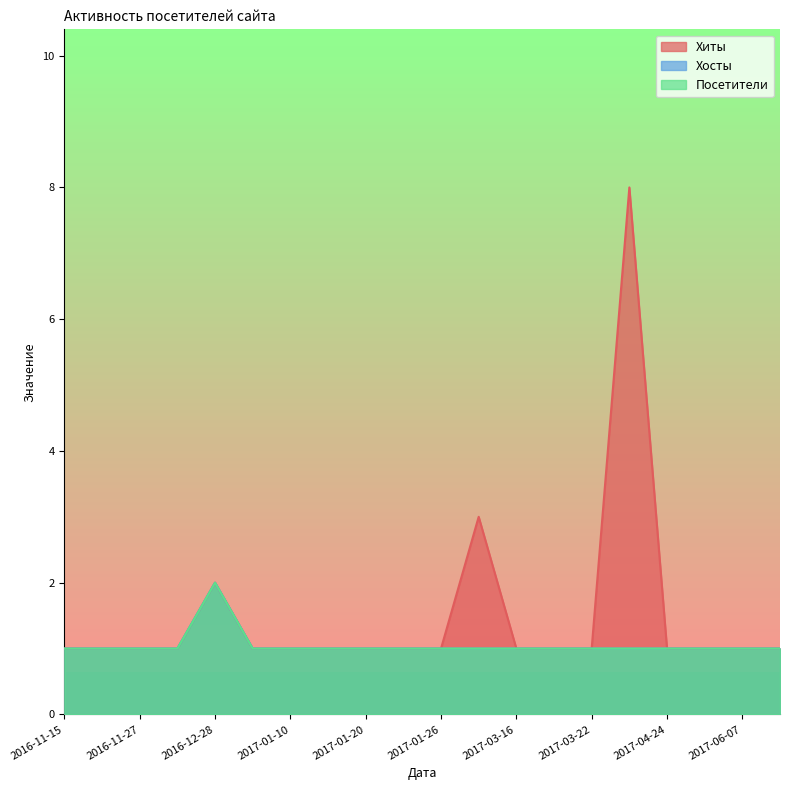

At 2017-01-20, list the series in order from smallest to largest.

Хиты, Хосты, Посетители